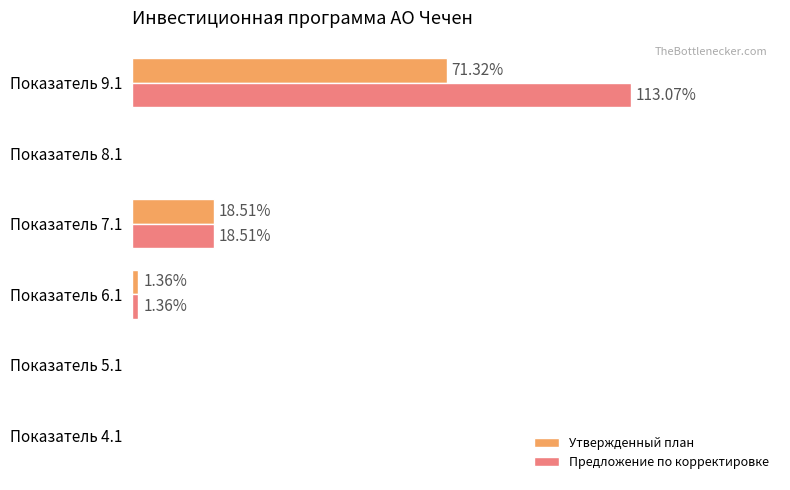

At which category is the sum across all series the highest?

Показатель 9.1